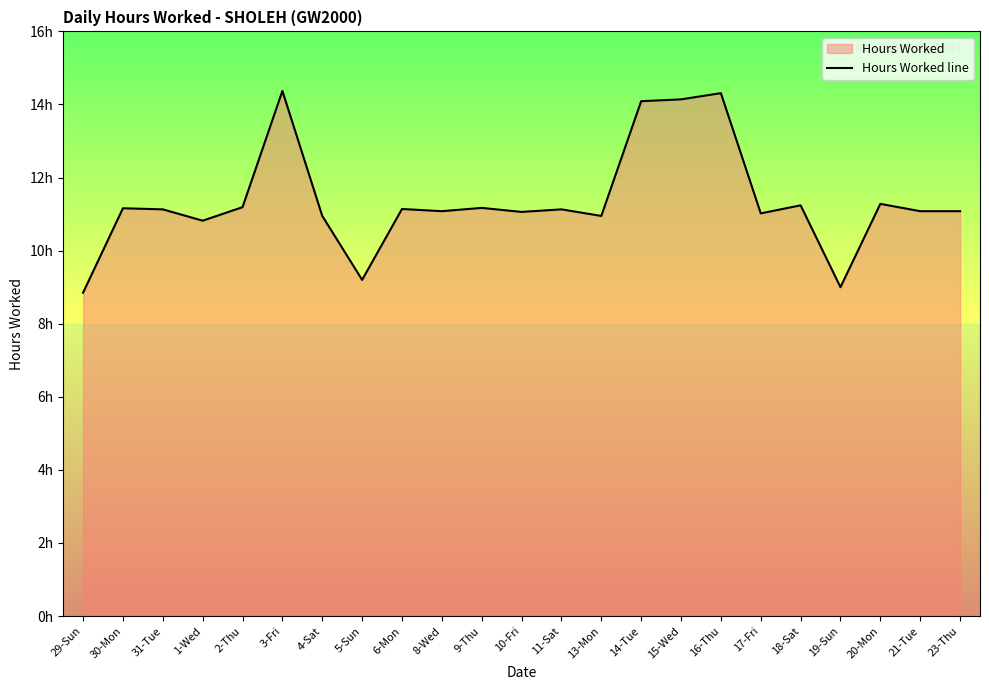

Reading right to left, list all the values displayed in this chart.

23-Thu=11.1	21-Tue=11.1	20-Mon=11.3	19-Sun=9.0	18-Sat=11.2	17-Fri=11.0	16-Thu=14.3	15-Wed=14.1	14-Tue=14.1	13-Mon=10.9	11-Sat=11.1	10-Fri=11.1	9-Thu=11.2	8-Wed=11.1	6-Mon=11.1	5-Sun=9.2	4-Sat=10.9	3-Fri=14.4	2-Thu=11.2	1-Wed=10.8	31-Tue=11.1	30-Mon=11.2	29-Sun=8.8